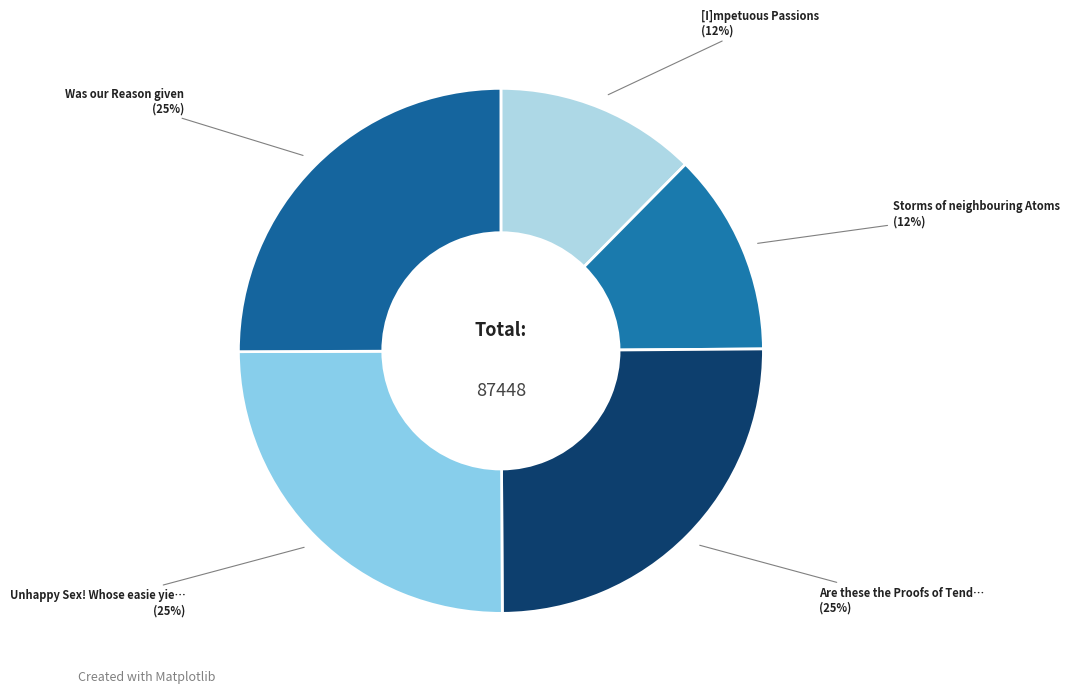

How many segments does this pie chart have?

5